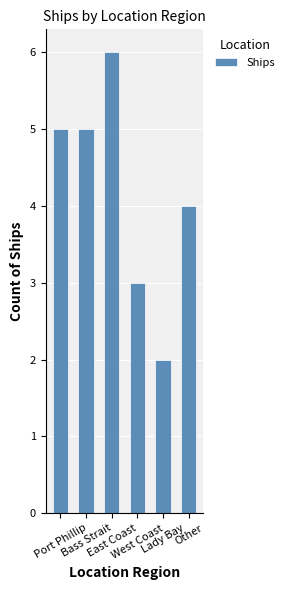

How many data points does each series have?

6